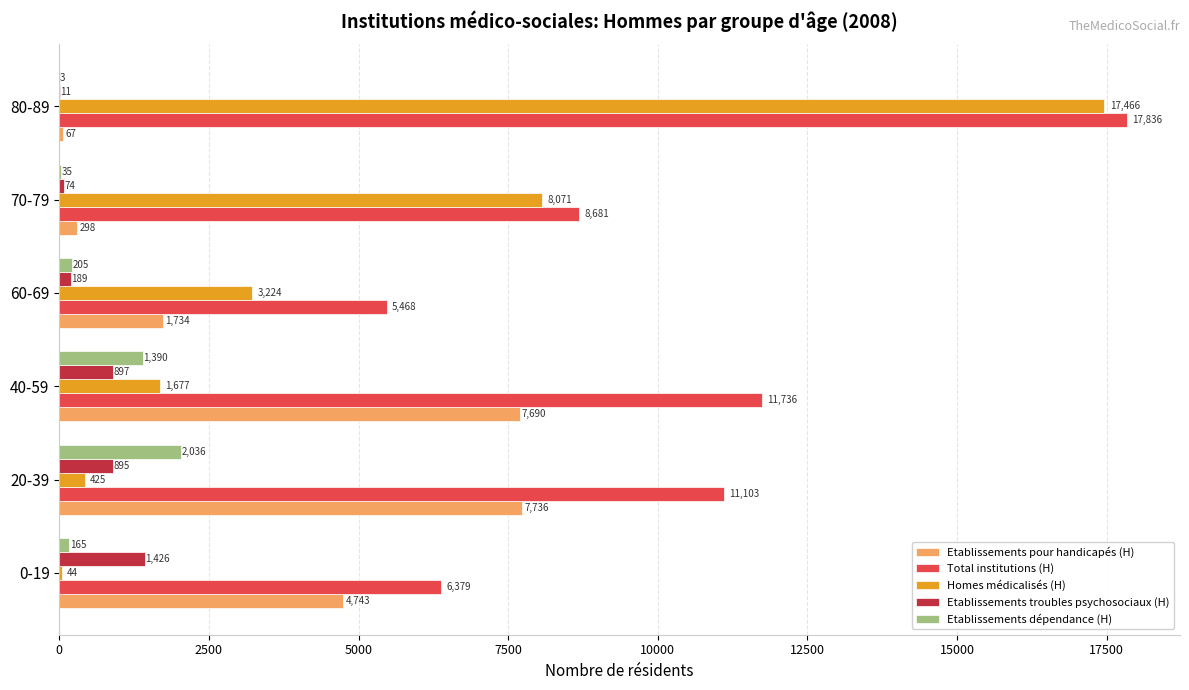

Which series has the largest total across all categories?

Total institutions (H)